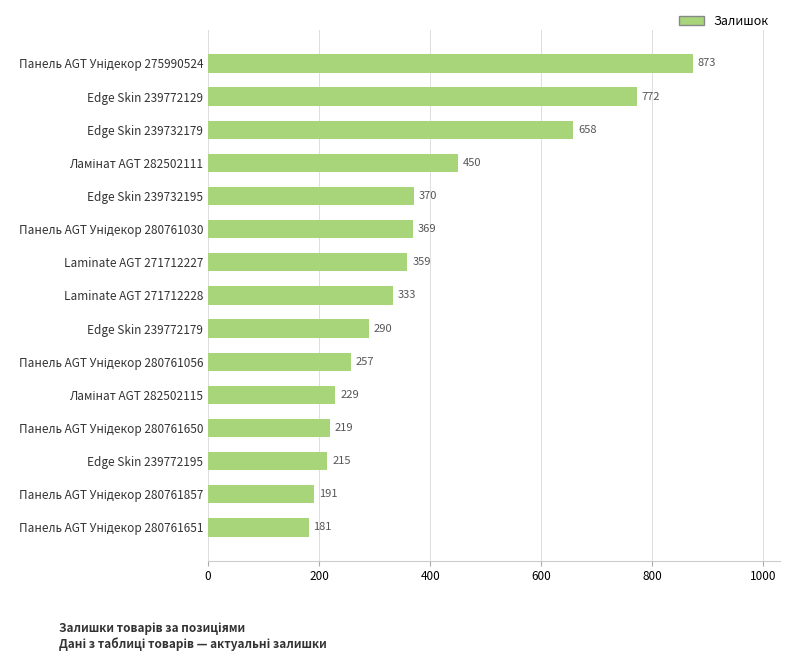

What is the average value?

384